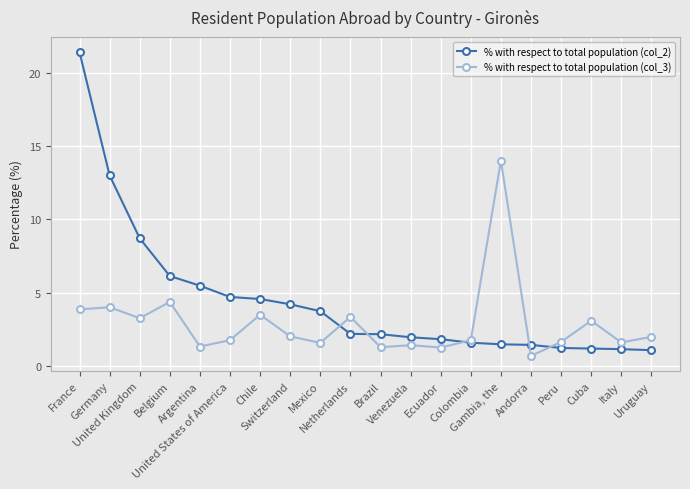

True or false: % with respect to total population (col_3) has more than 2 interior local peaks.

True